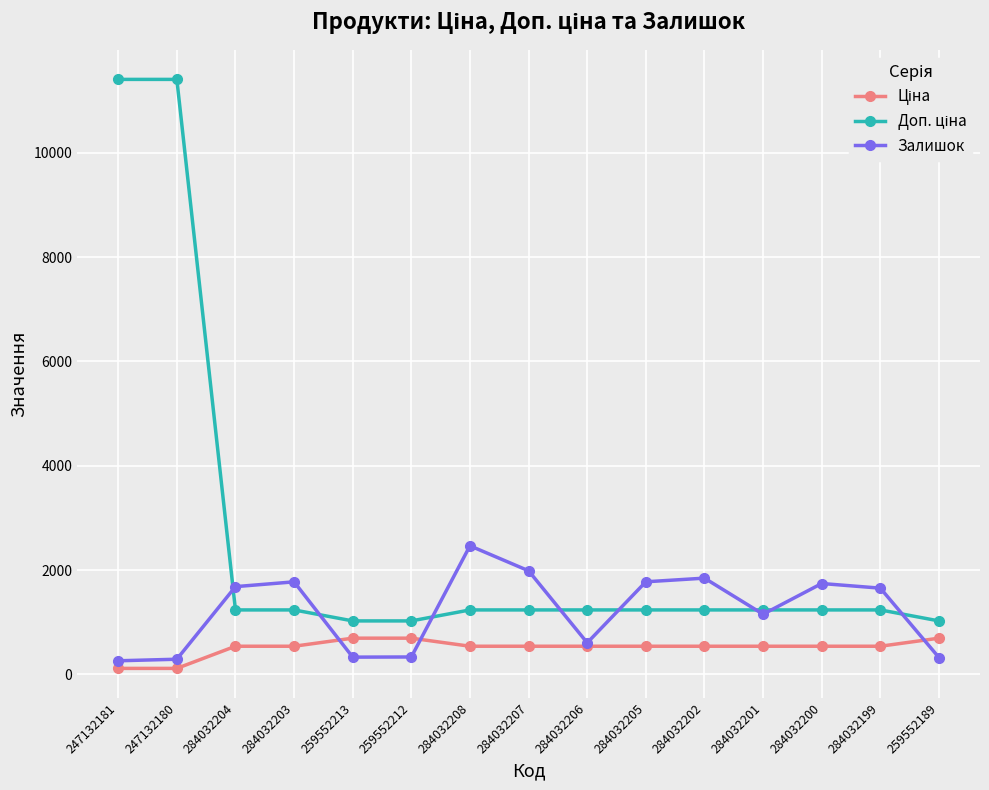

The Залишок series shows 1089.2 at 284032204. True or false?

False